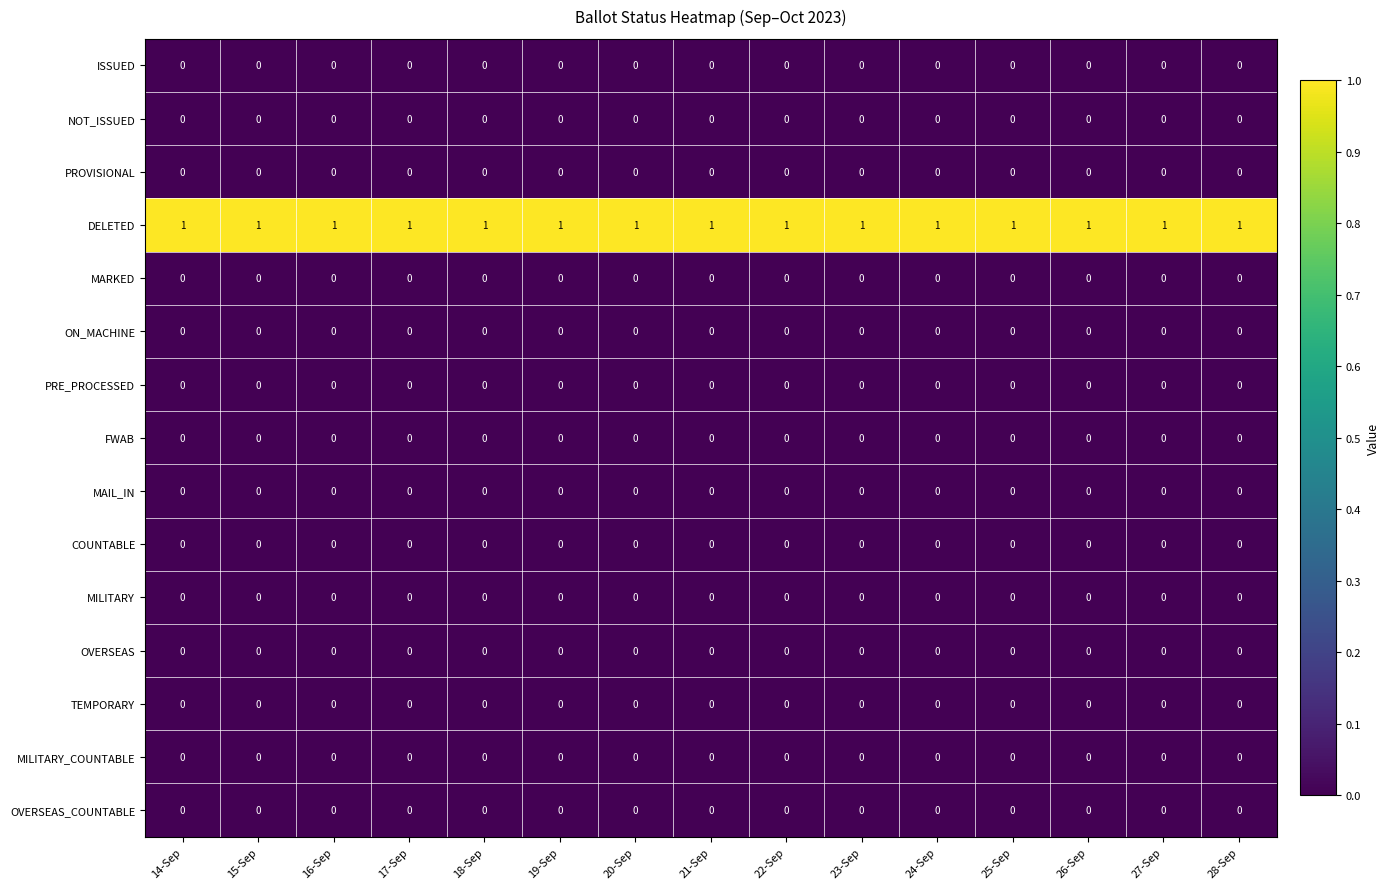

What is the total value across all series at 25-Sep?

1